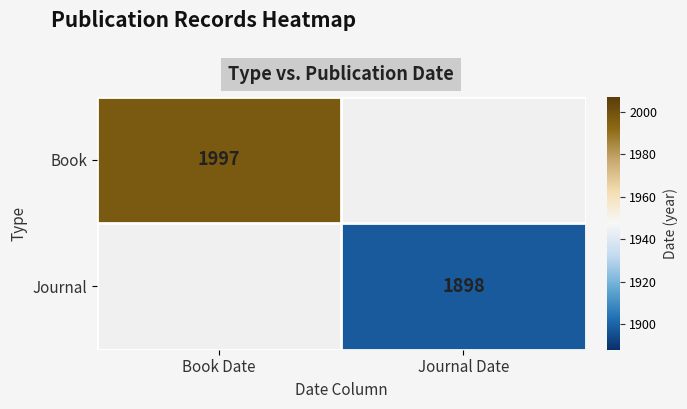

True or false: Book has a value of 2845 at Book Date.

False